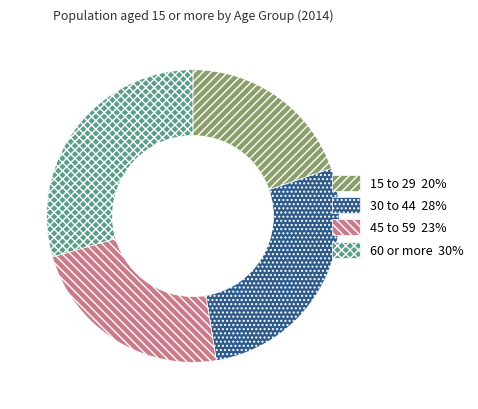

True or false: 30 to 44 accounts for 28% of the total.

True